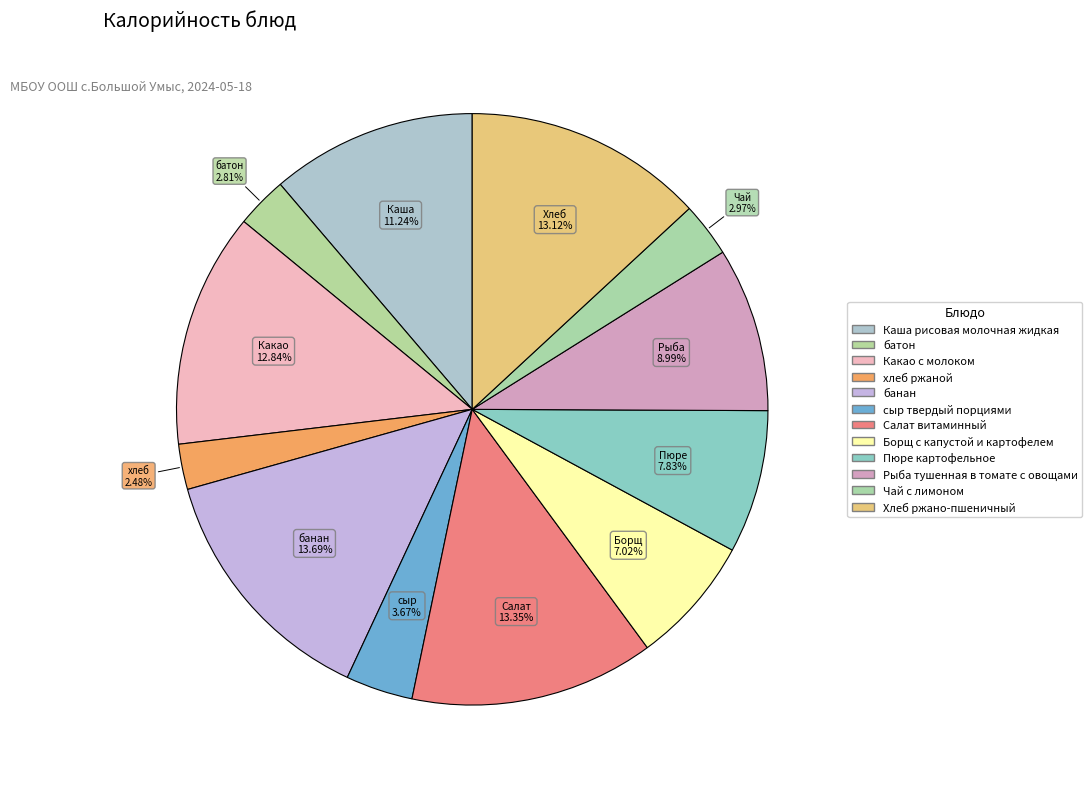

Count the number of slices in the pie.

12